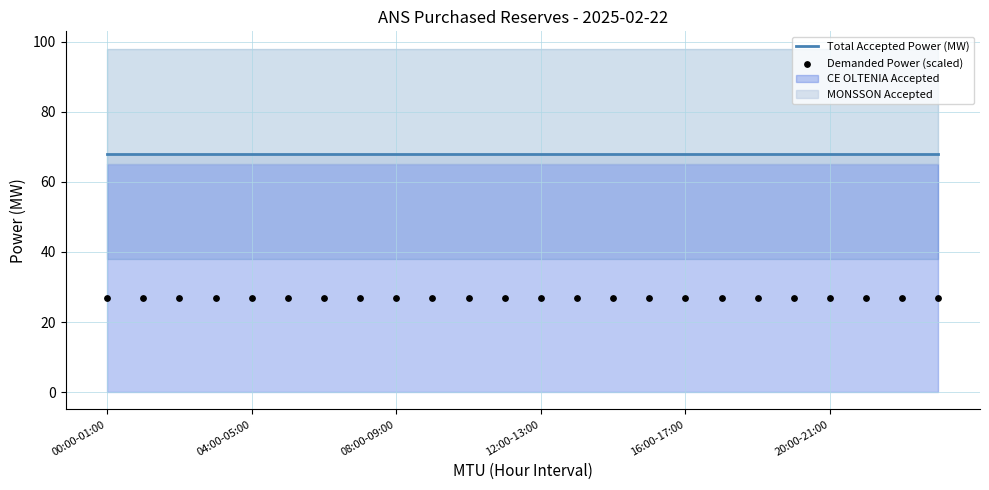

At how many categories does at least one series exceed 37?

24